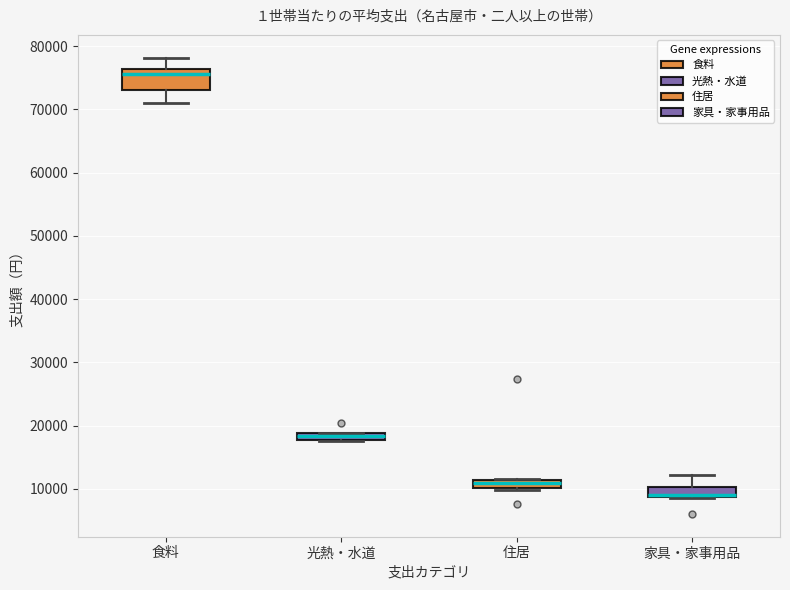

Which box is the tallest, from its lower edge to its upper edge?

食料